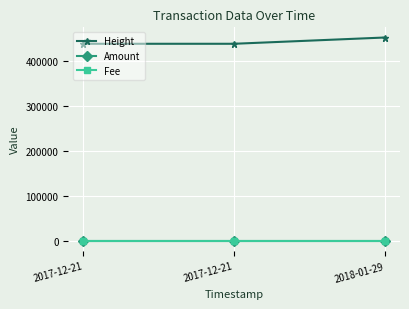

At which label is Amount closest to 1?

2017-12-21